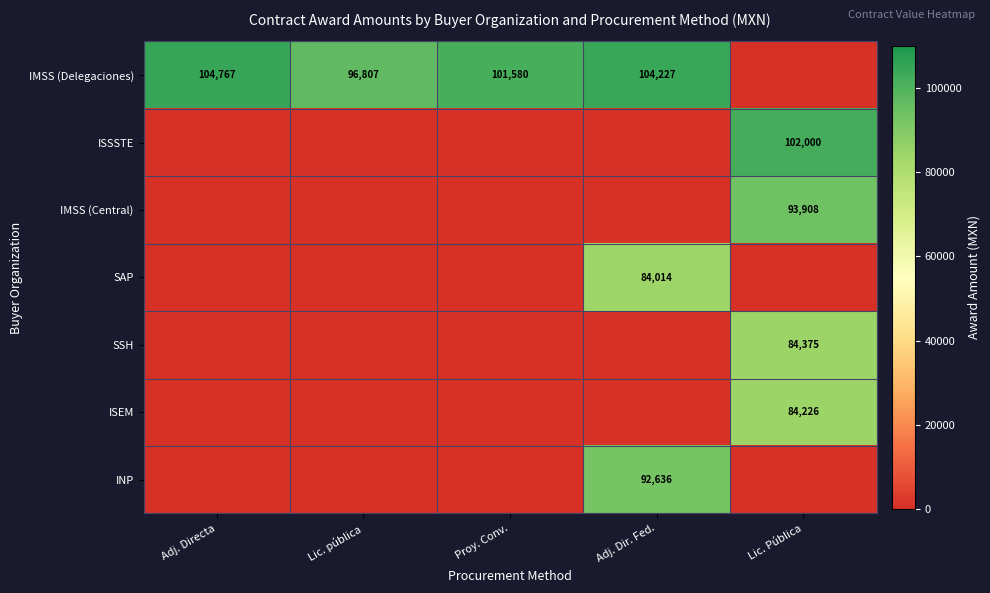

The value of INP at Adj. Dir. Fed. is 92636. True or false?

True